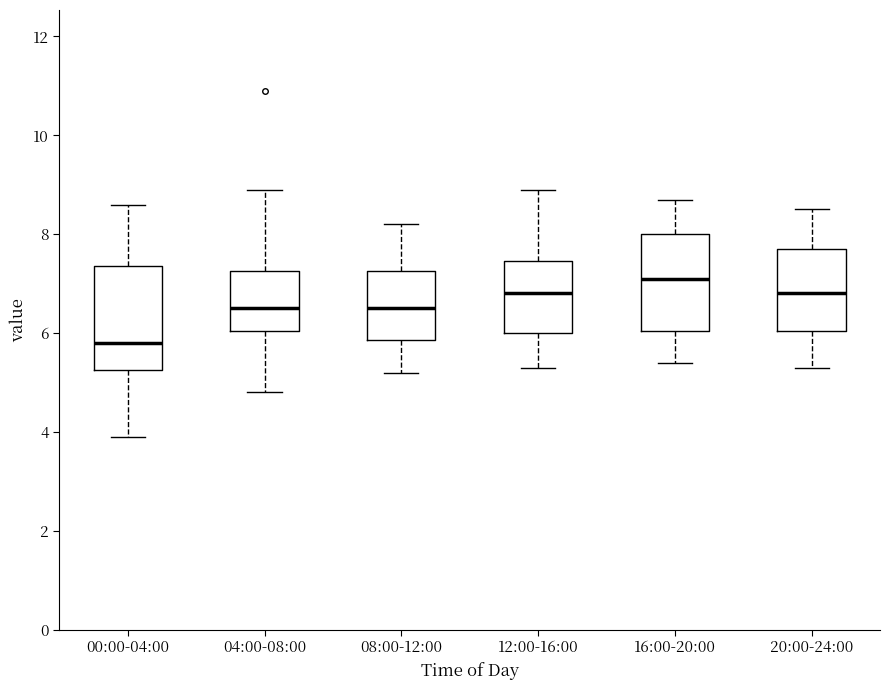

Which box has the highest median line?

16:00-20:00